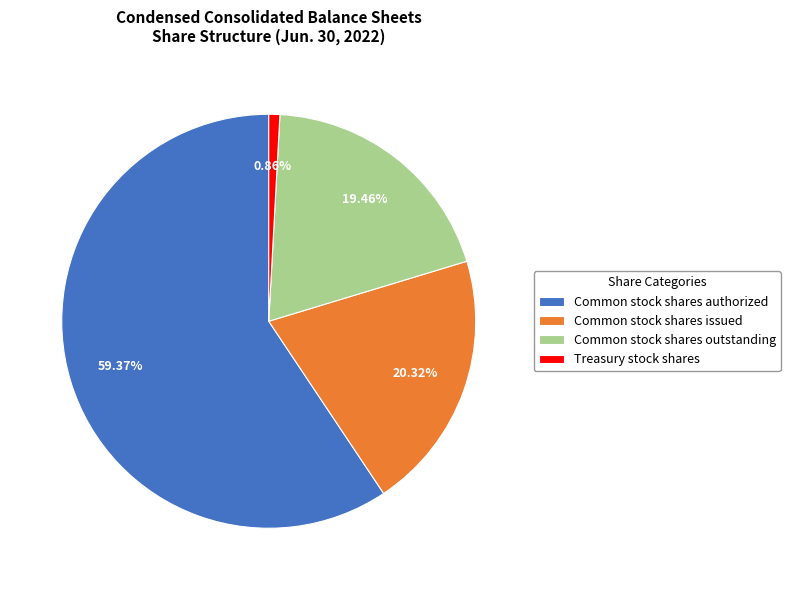

Is there any slice that represents more than half of the pie?

Yes